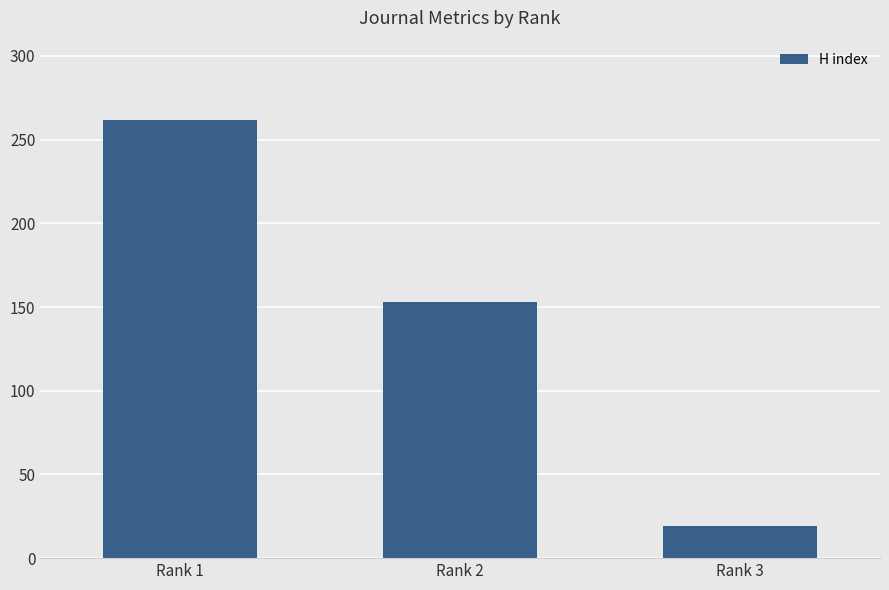

The value at Rank 1 is 262. True or false?

True